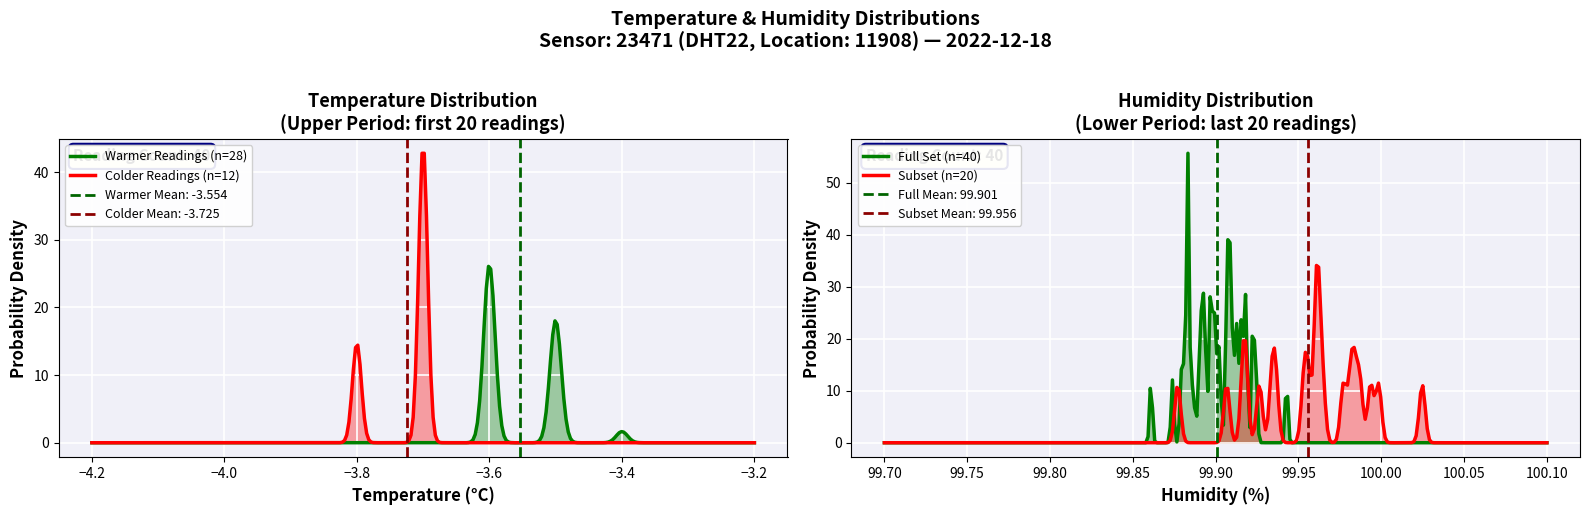

The temperature series shows -3.6 at 01:03. True or false?

True